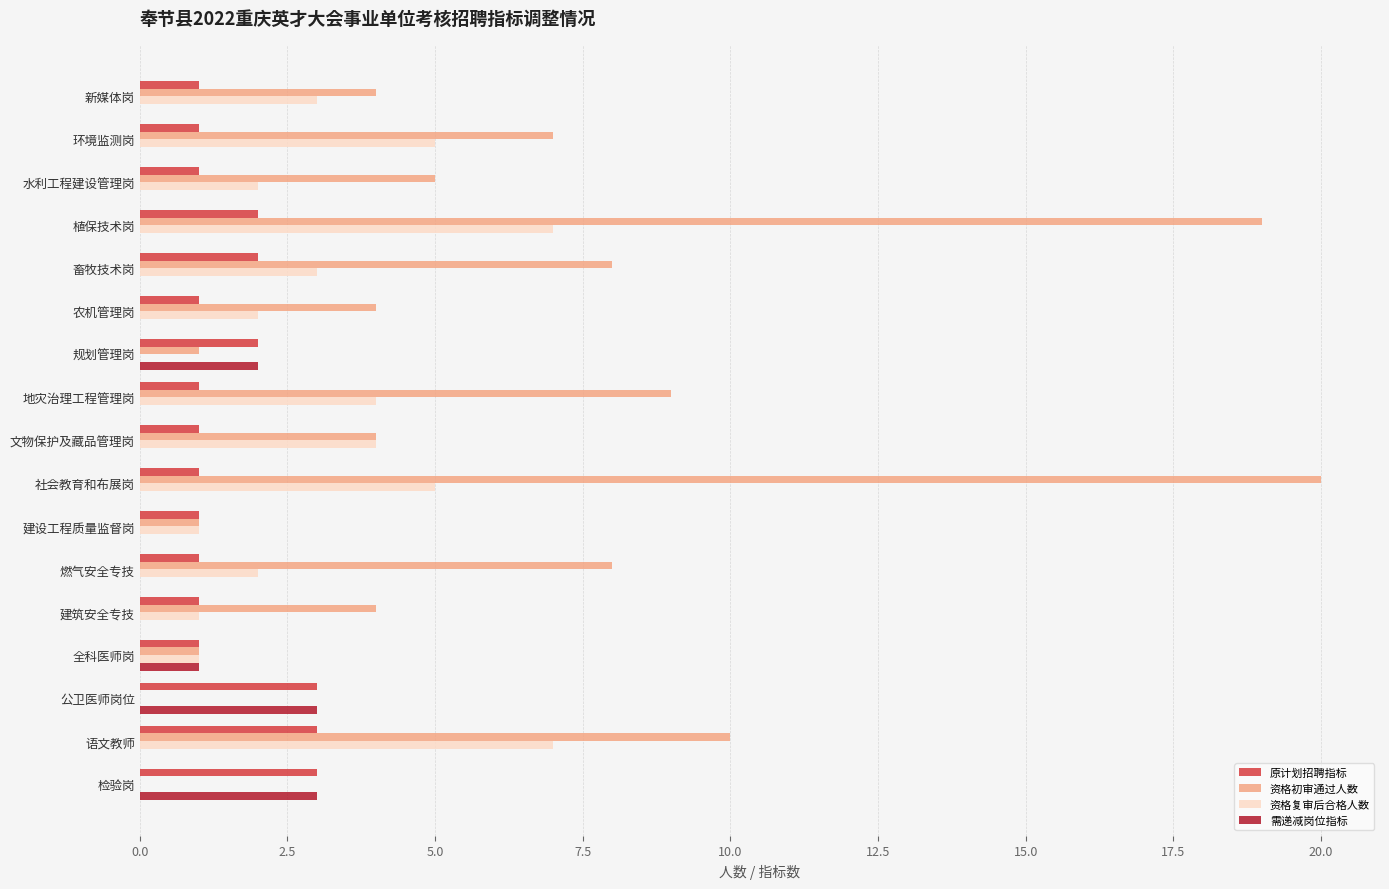

Which series has the largest total across all categories?

资格初审通过人数